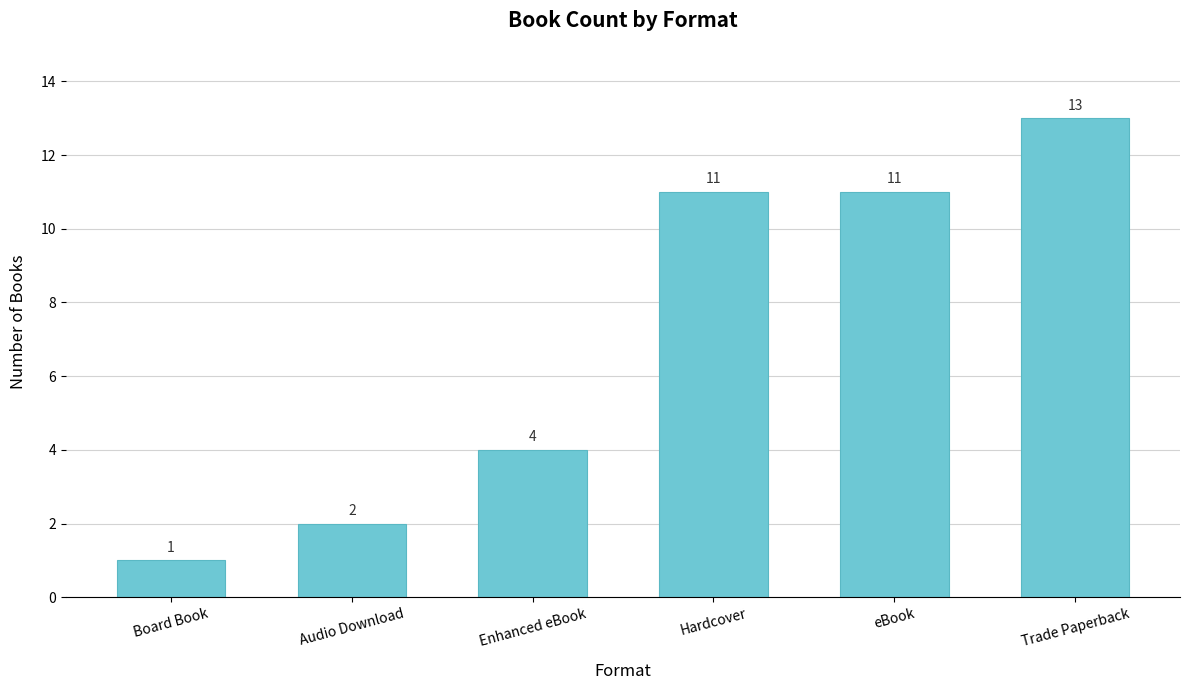

Between Hardcover and Audio Download, which is larger?

Hardcover